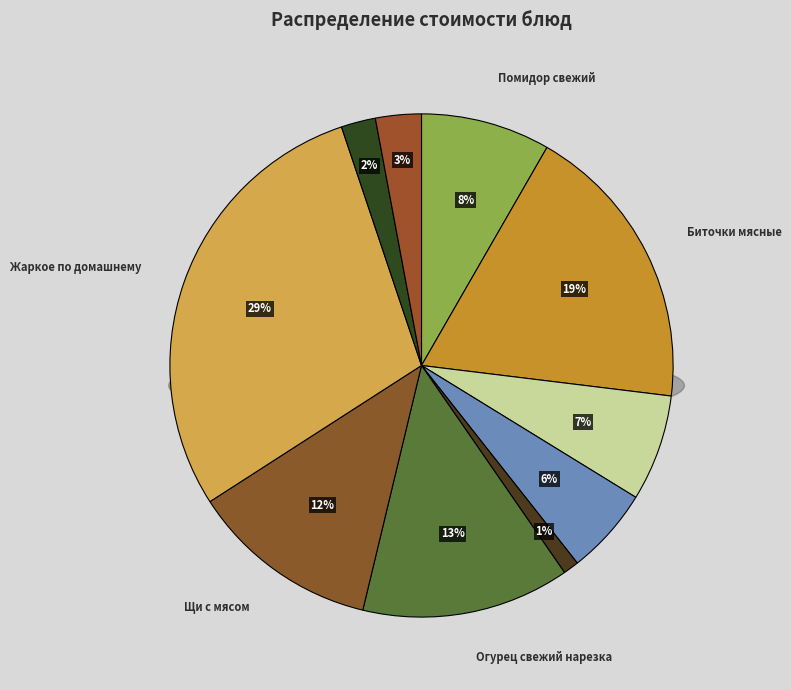

To the nearest percent, what is the difference between the largest and smallest slice percentages?

28%